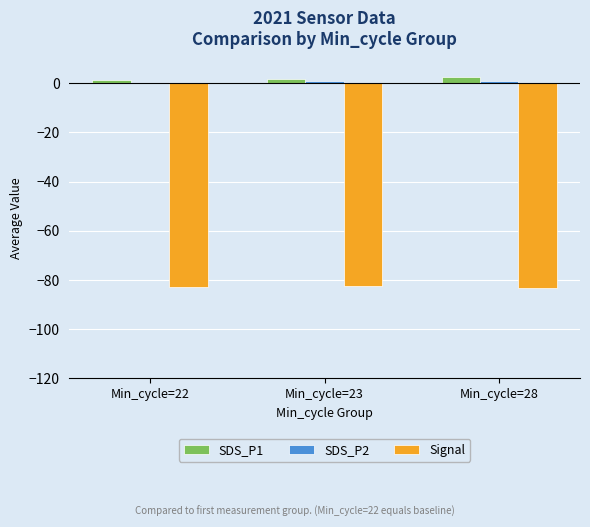

Is the value of Signal at Min_cycle=28 greater than the value of SDS_P1 at Min_cycle=28?

No